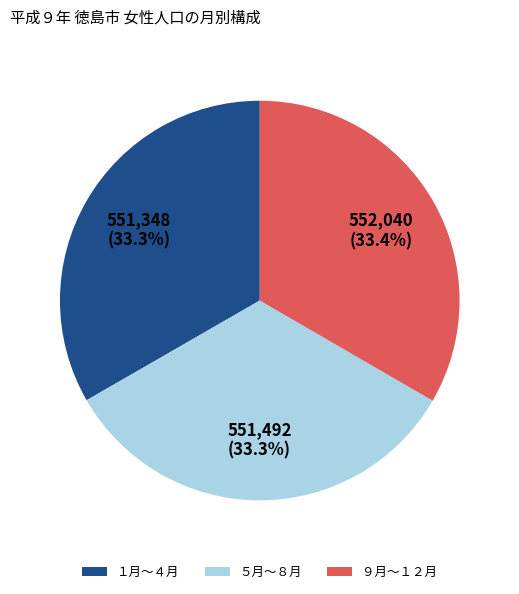

Is there any slice that represents more than half of the pie?

No